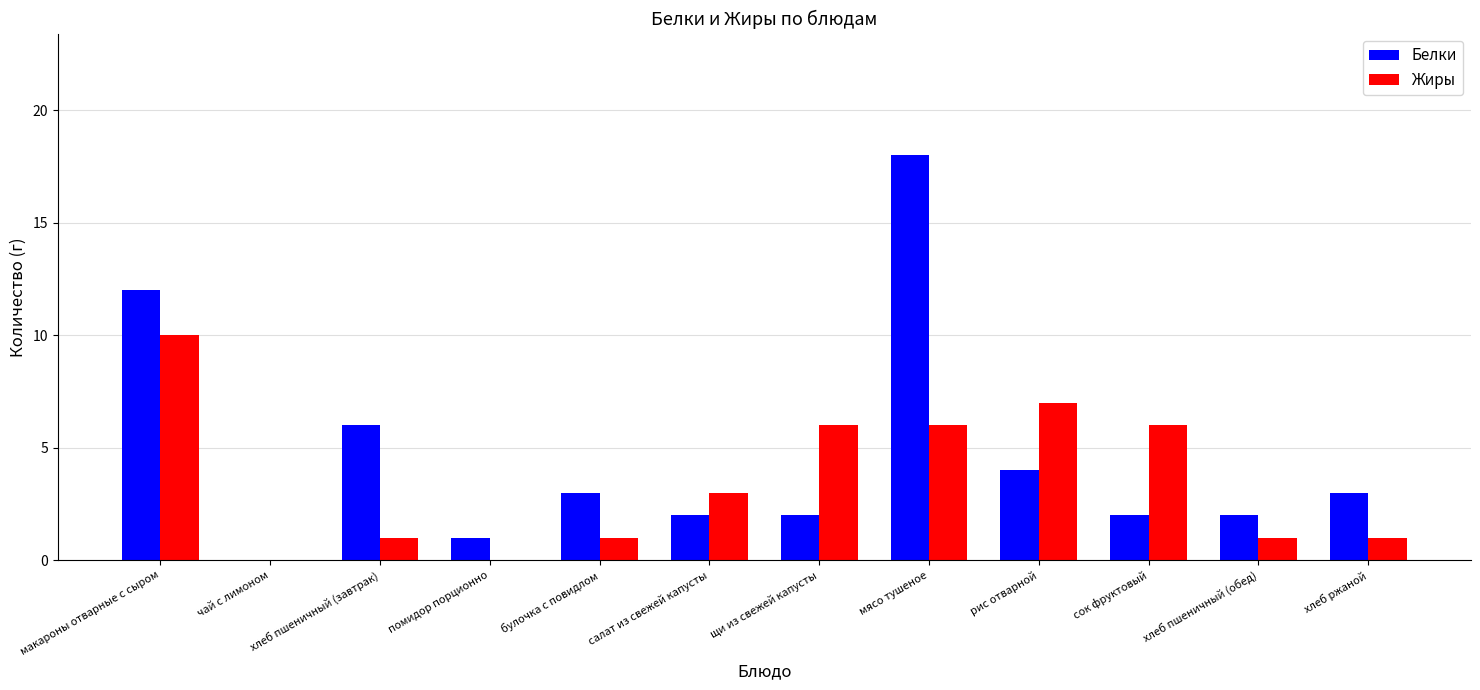

What is the sum of the Жиры values at салат из свежей капусты and щи из свежей капусты?

9